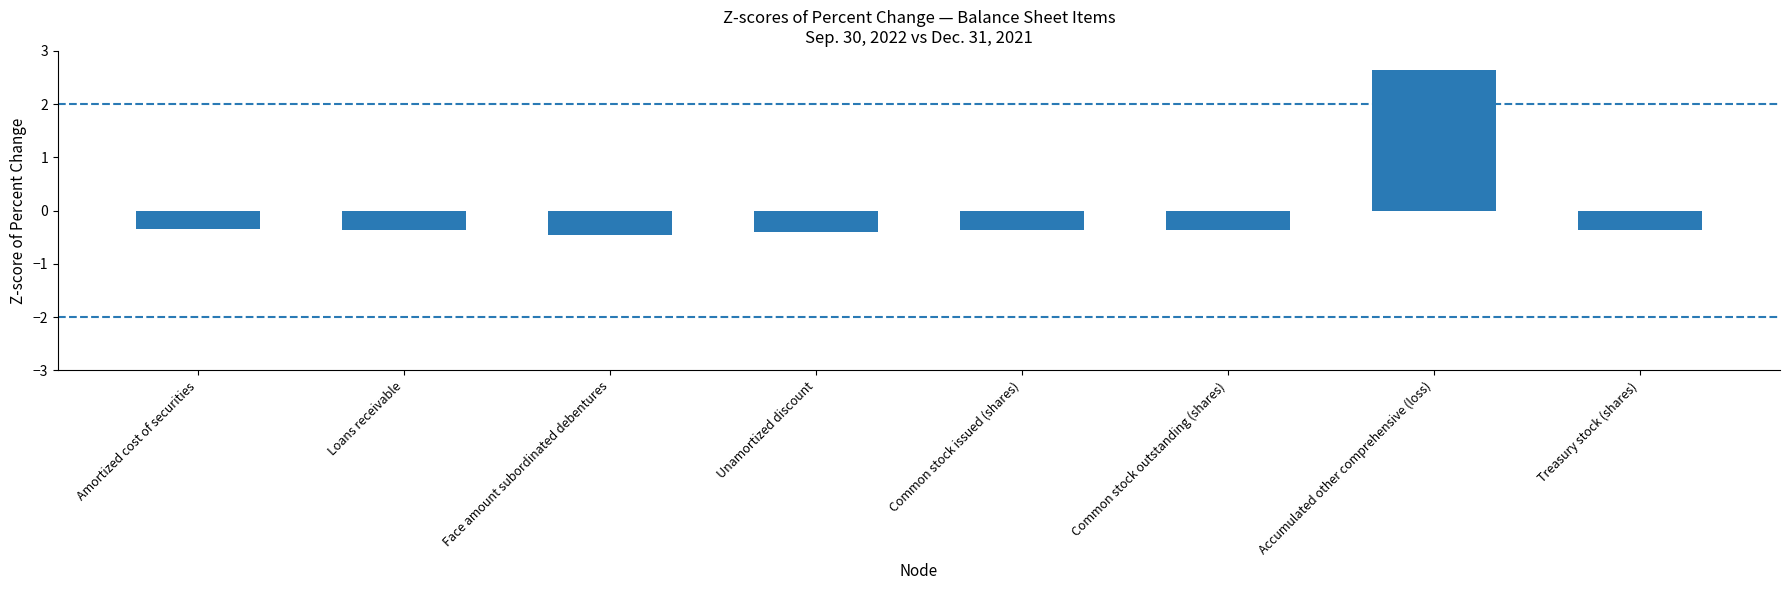

Where does the data first go above 0?

Accumulated other comprehensive (loss)